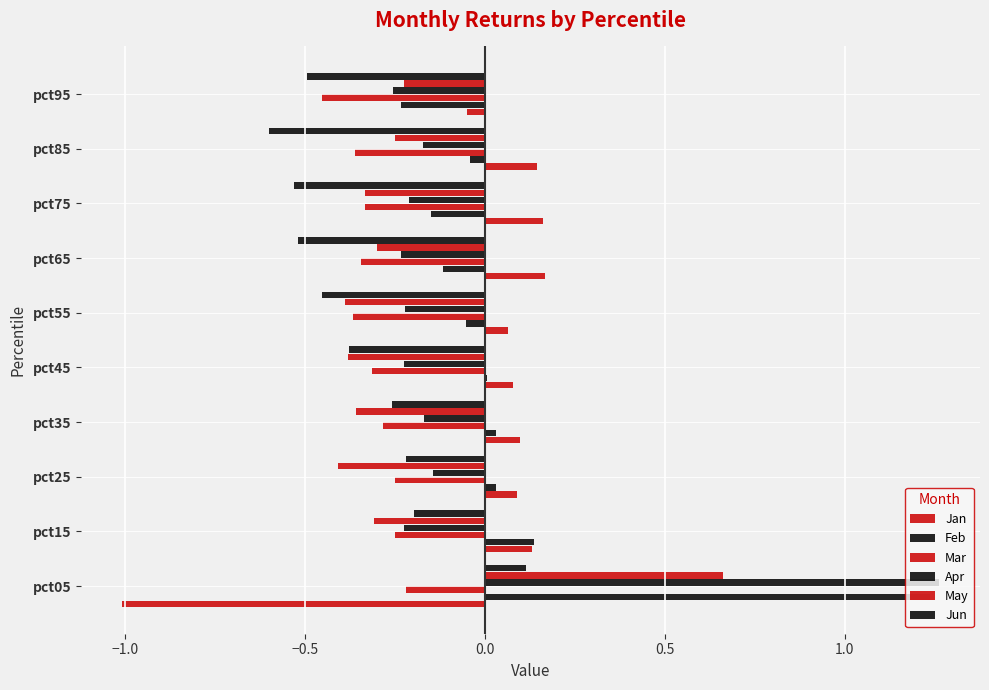

How many distinct data groups are displayed?

6